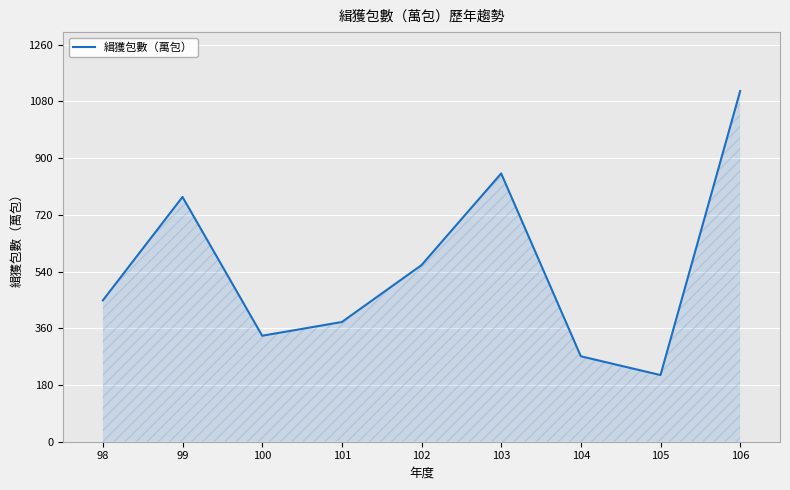

Read the value at 101.

379.9